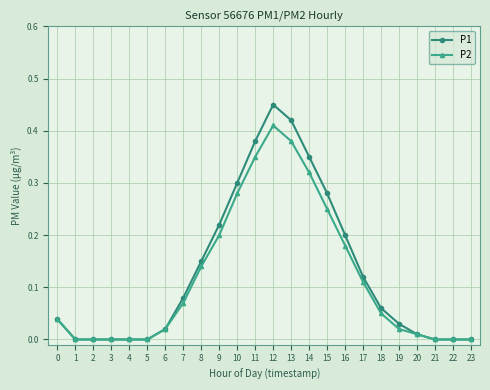

True or false: P2 has a value of 0.6 at 11.

False